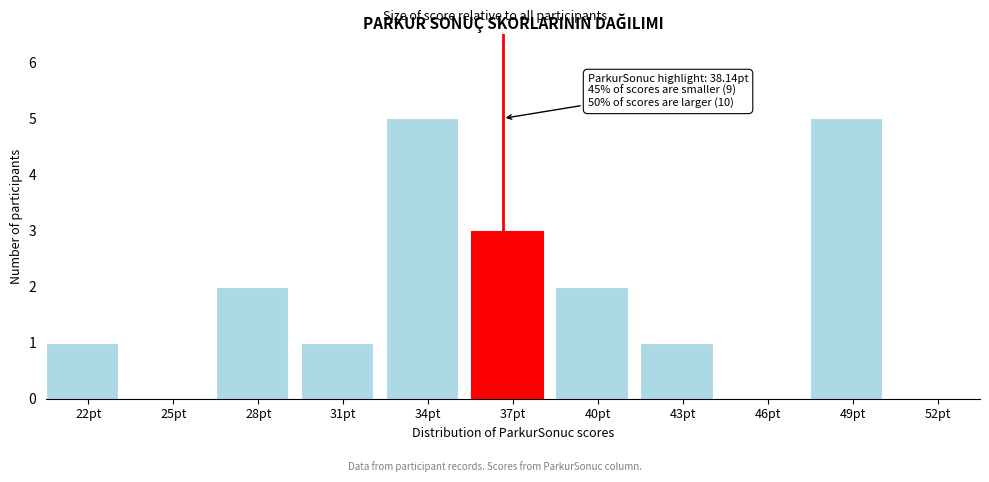

Reading right to left, transcribe all the data shown in this chart.

52pt=0	49pt=5	46pt=0	43pt=1	40pt=2	37pt=3	34pt=5	31pt=1	28pt=2	25pt=0	22pt=1